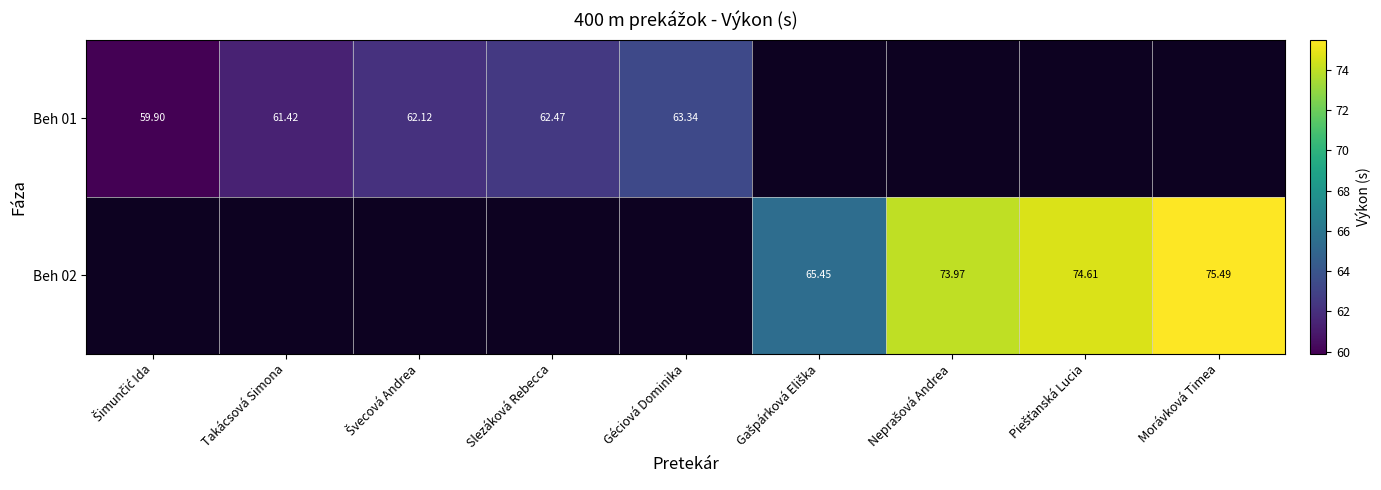

Which category has the highest value in the Beh 01 series?

Géciová Dominika